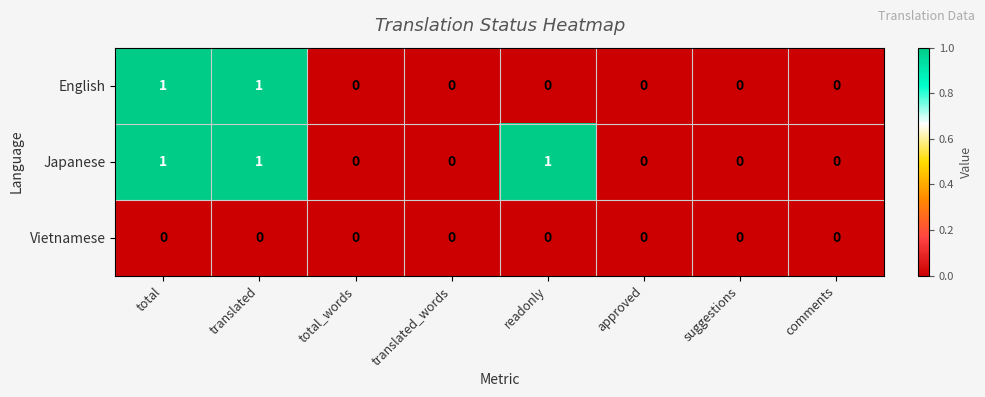

Which series has the largest total across all categories?

Japanese